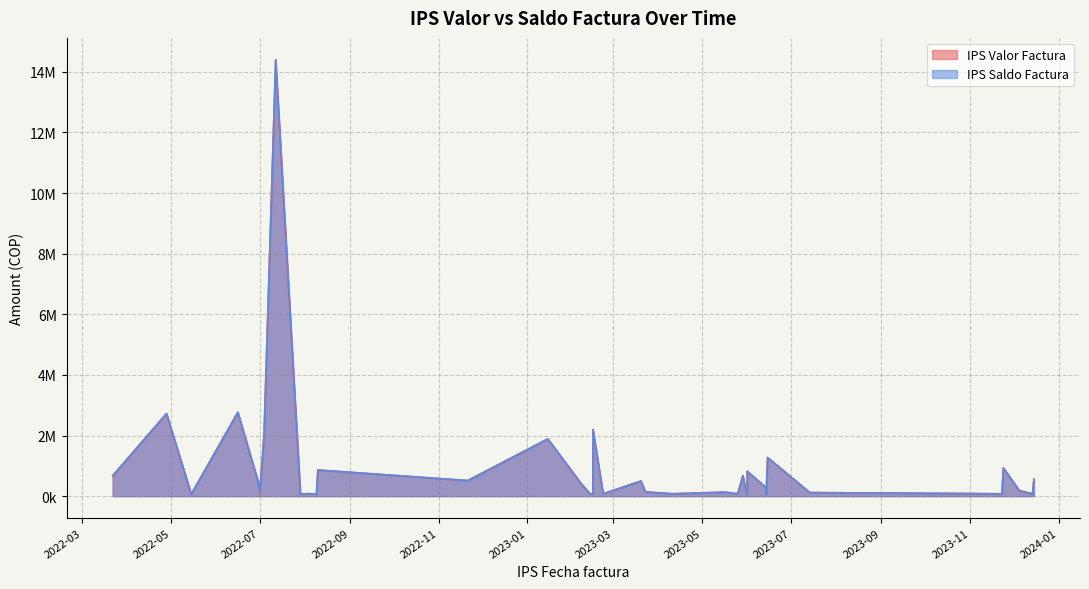

How many interior local valleys does the IPS Saldo Factura series have?

13